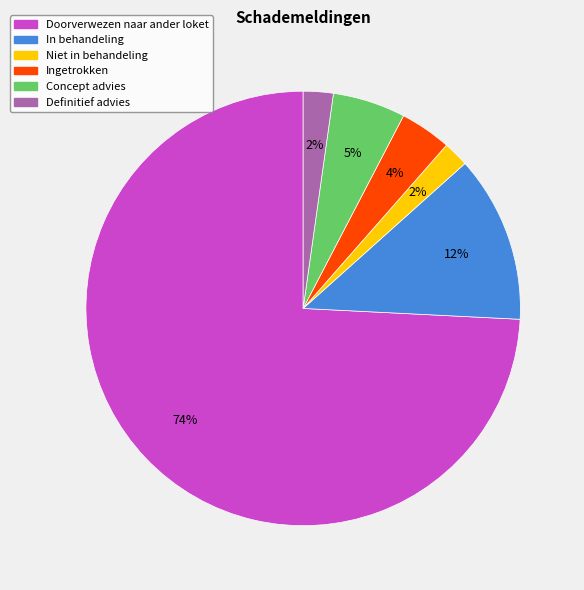

Do Ingetrokken and In behandeling together represent more than half of the pie?

No